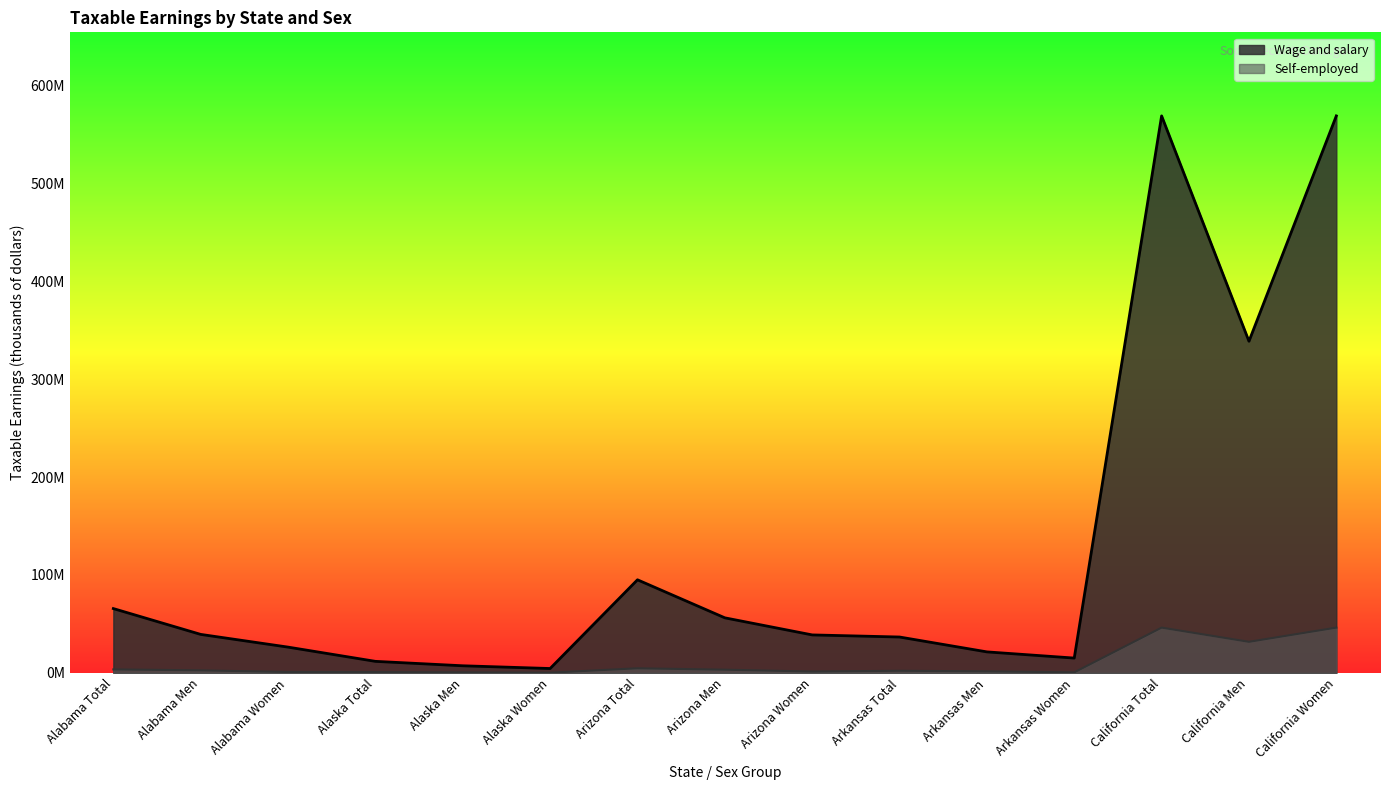

How many series are shown in this chart?

2